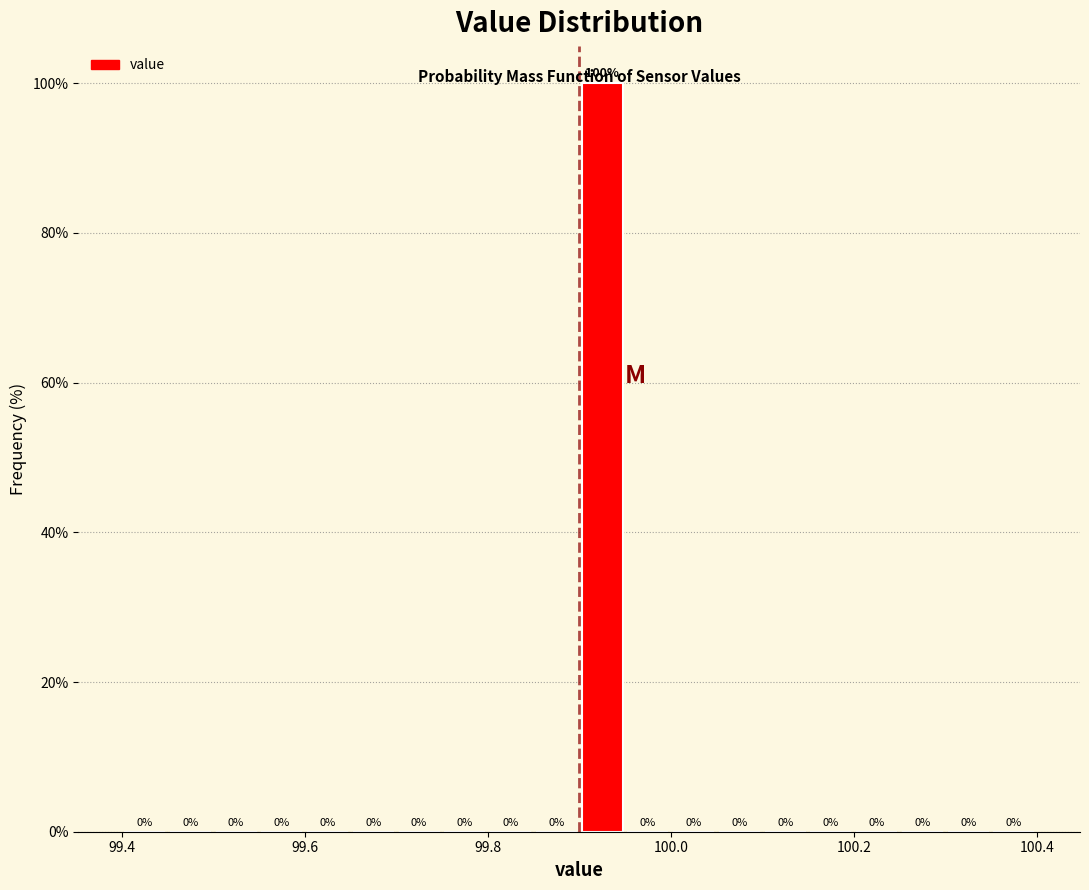

Read against the x-axis, roughly where is the centre of the tallest bar?

99.92